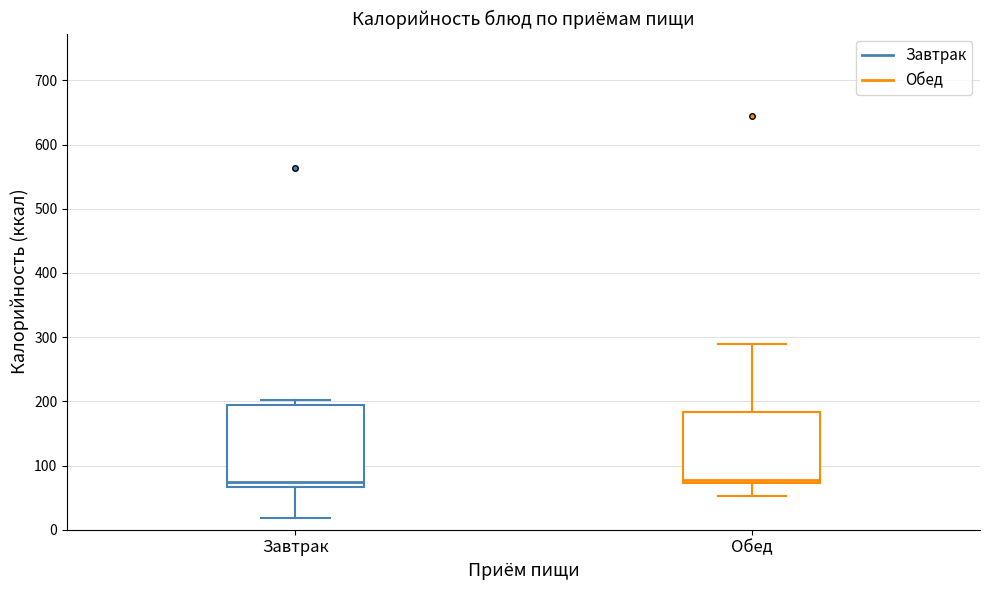

Where is the lower edge of the box for Обед on the y-axis? The values are not printed on the chart, so give them approximately, as read against the axis.

70